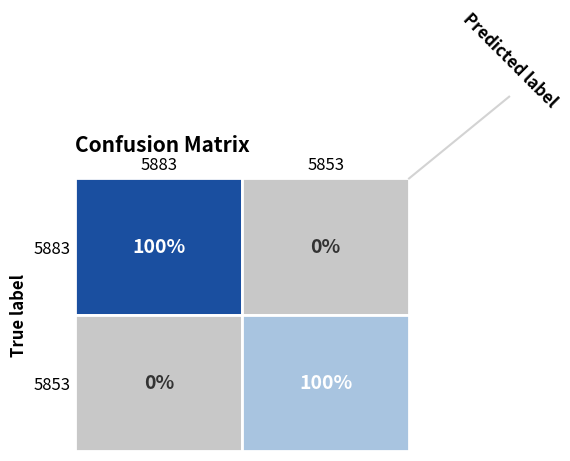

At 5883, list the series in order from smallest to largest.

5853, 5883